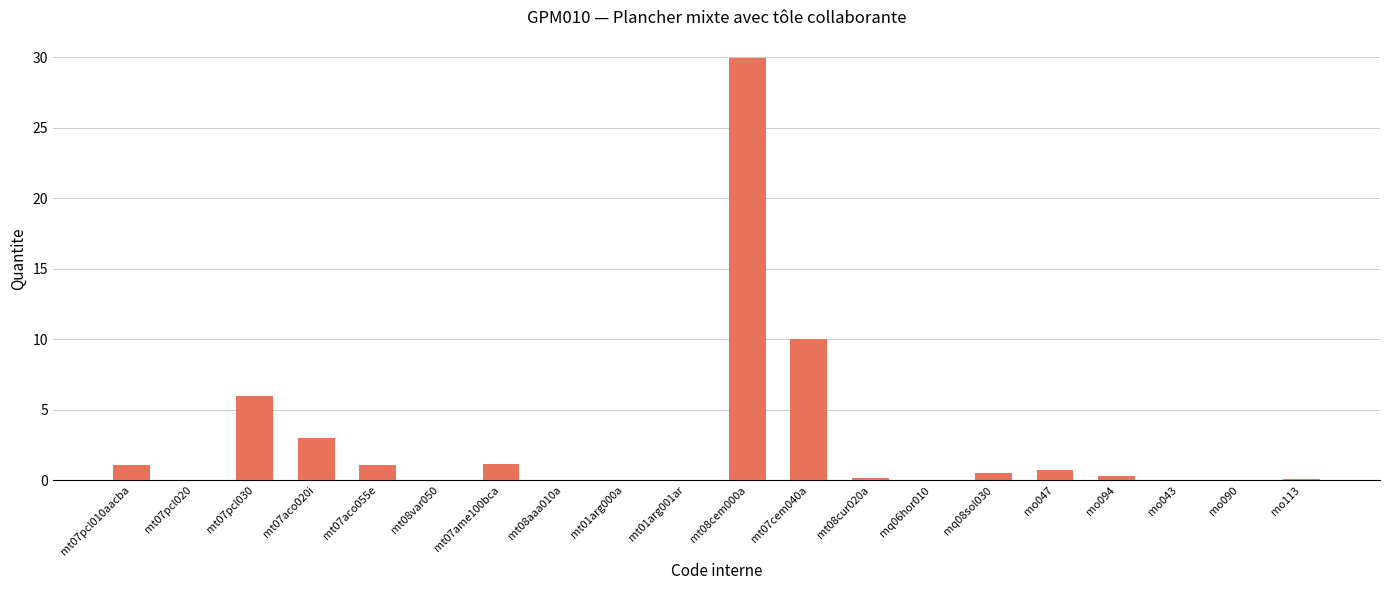

The chart shows a value of 0.7 at mo047. True or false?

True